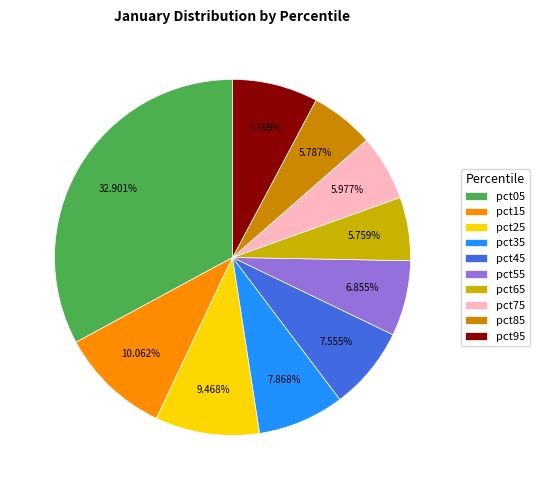

To the nearest percent, what percentage of the pie is pct35?

8%